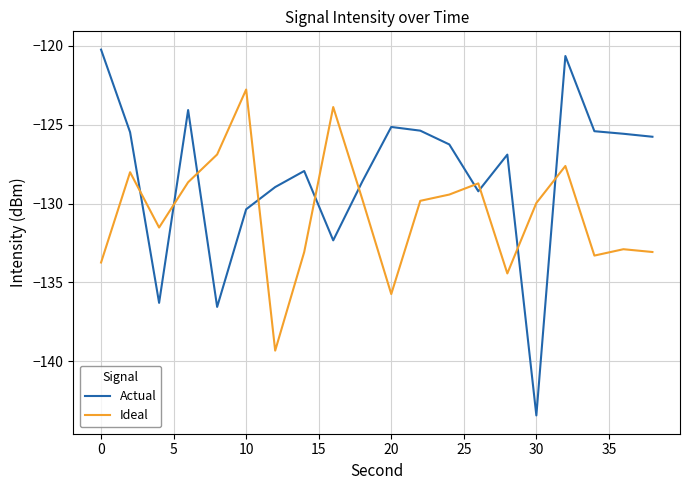

What is the difference between the maximum and minimum values in the Ideal series?

16.6